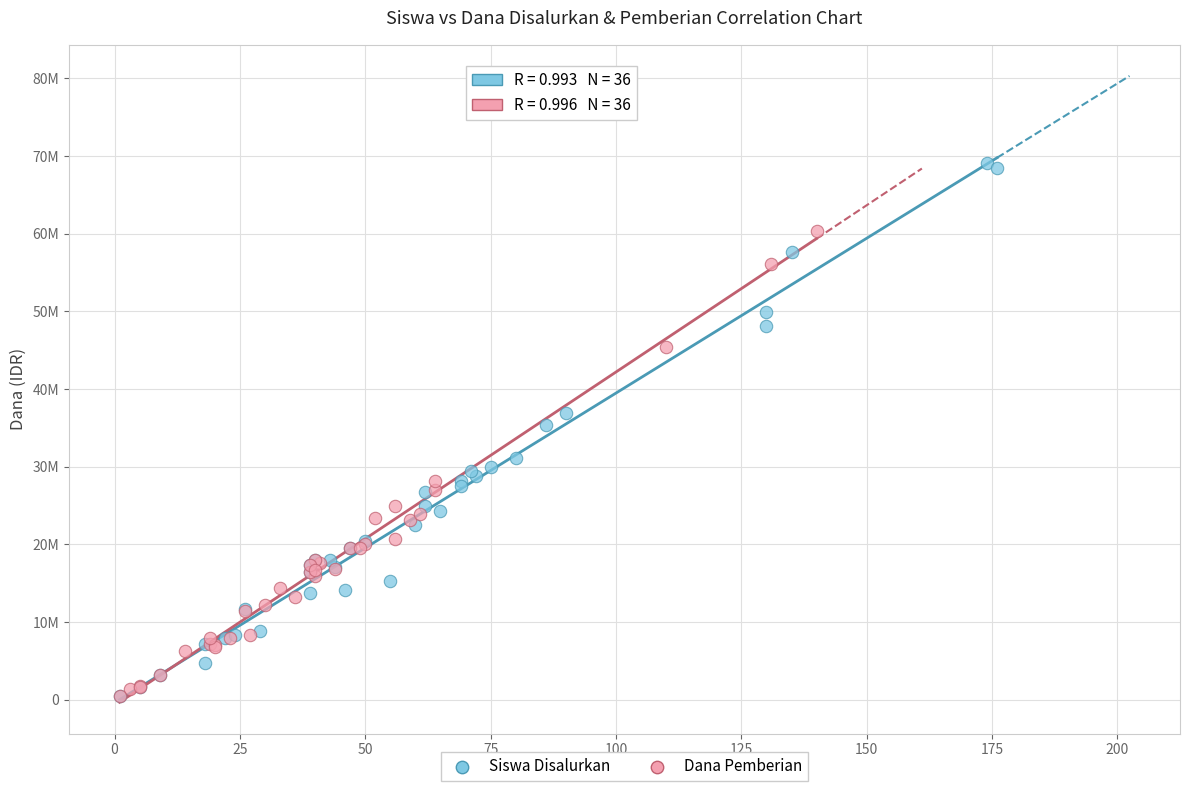

What are all the series names shown in the legend?

Siswa Disalurkan, Dana Pemberian